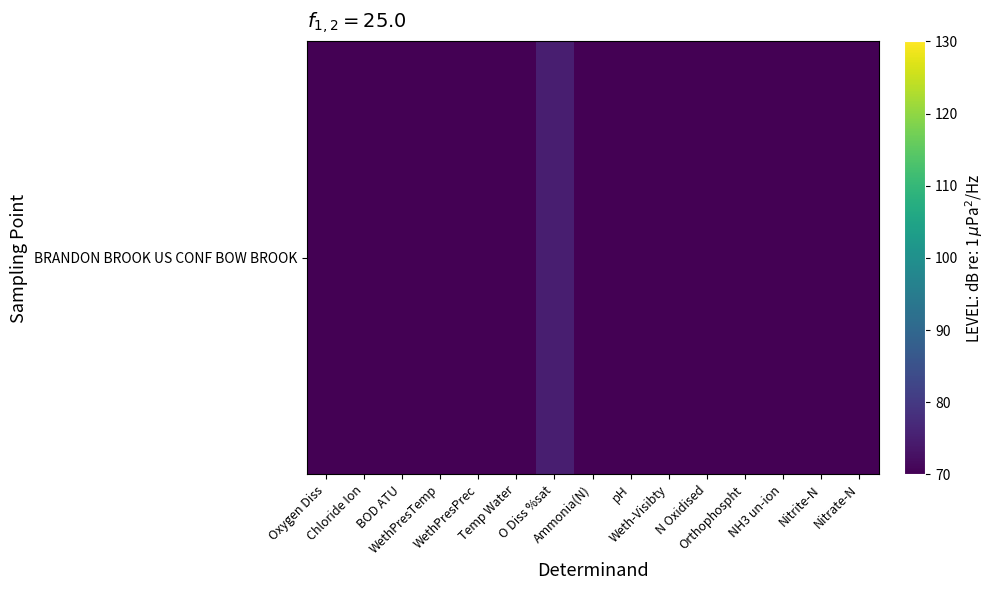

List the labels in order of value, smallest first.

NH3 un-ion, Nitrite-N, Ammonia(N), BOD ATU, WethPresPrec, Orthophospht, WethPresTemp, Weth-Visibty, Nitrate-N, N Oxidised, pH, Oxygen Diss, Temp Water, Chloride Ion, O Diss %sat